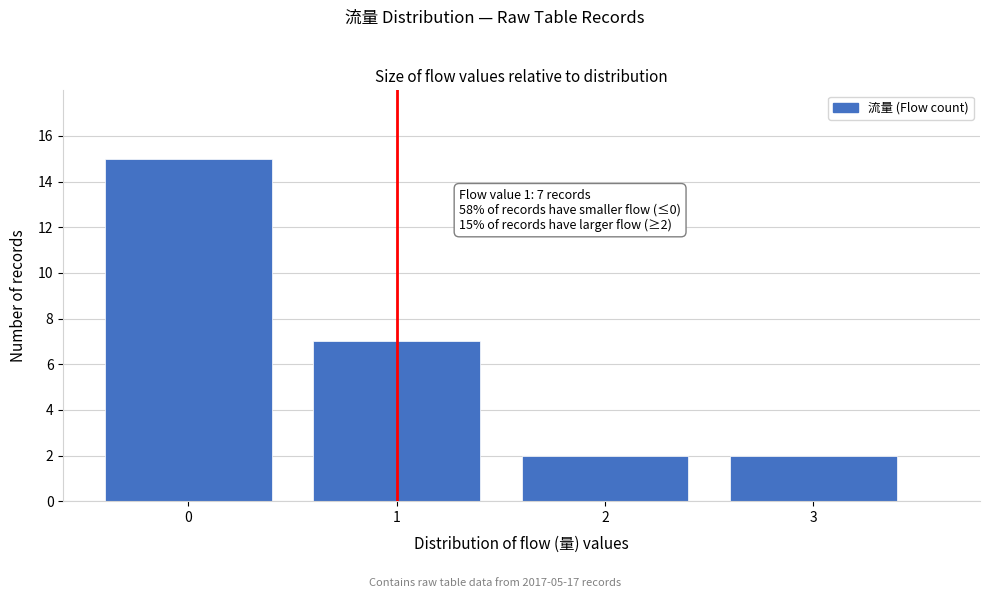

Reading left to right, list all the values displayed in this chart.

0=15	1=7	2=2	3=2